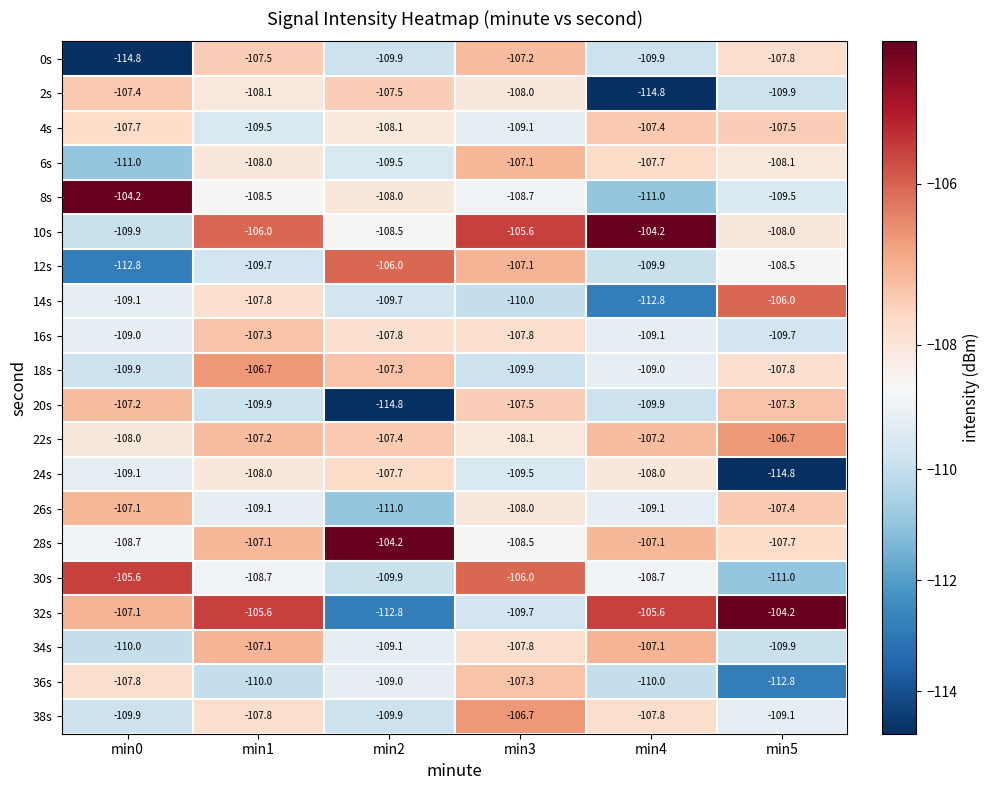

What is the difference between the maximum and minimum values in the 22s series?

1.4